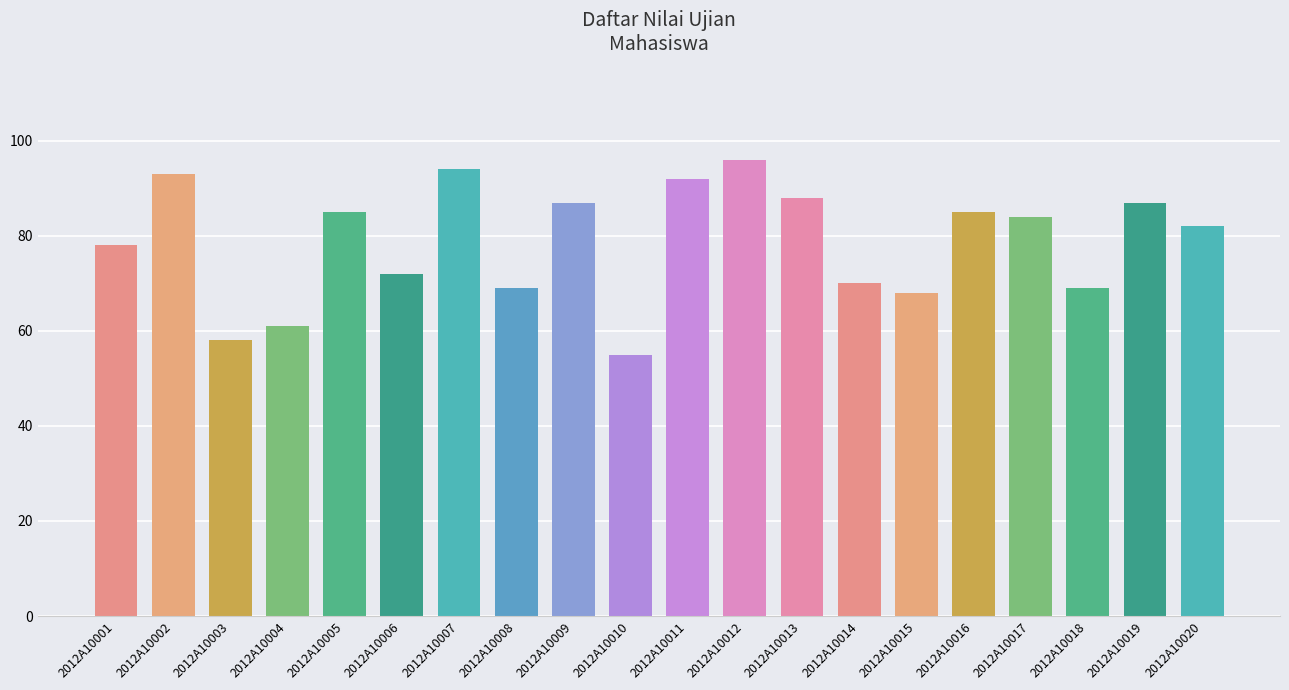

Which has a higher value, 2012A10008 or 2012A10020?

2012A10020